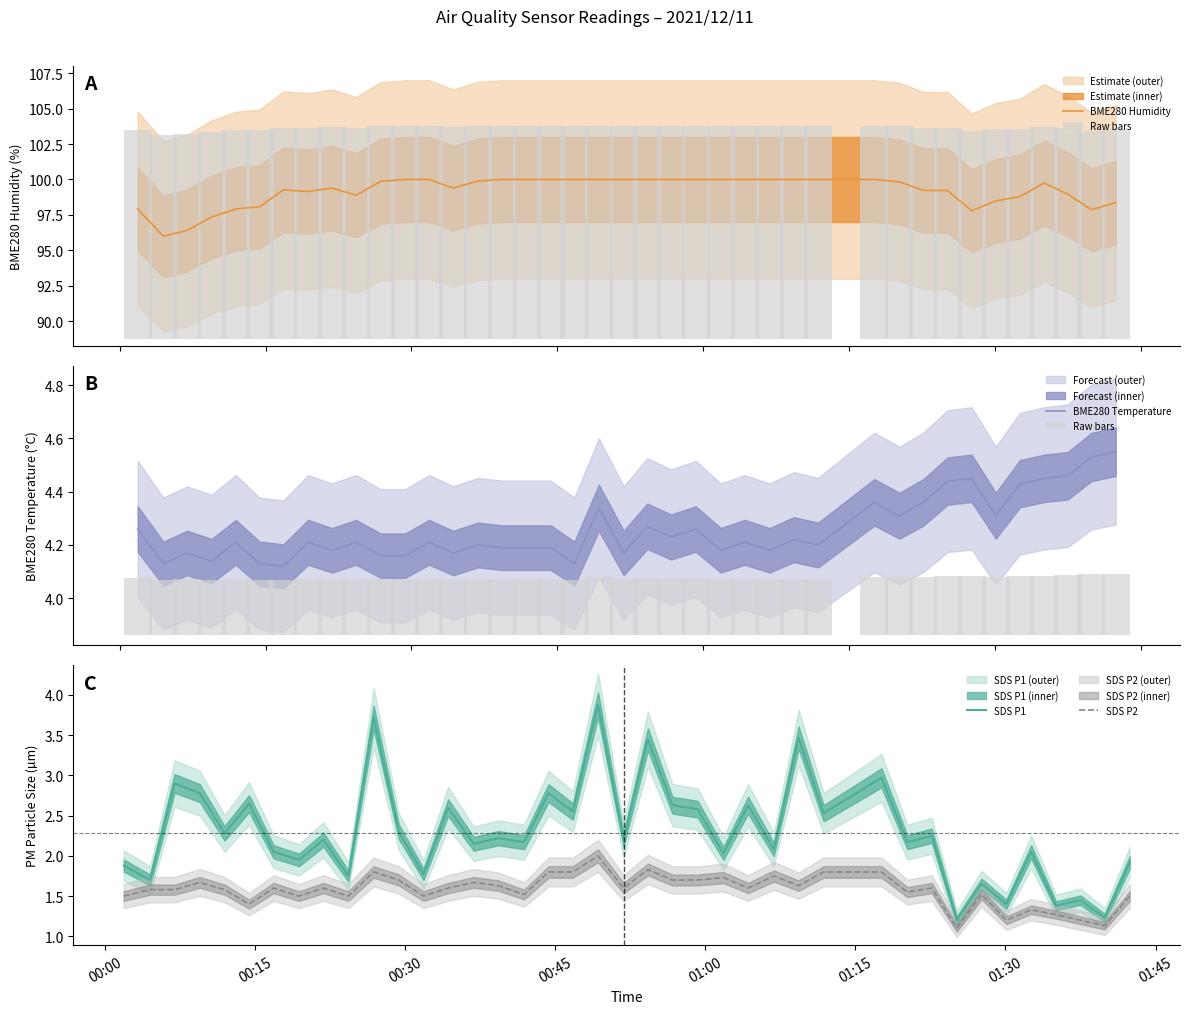

Reading left to right, transcribe all the data shown in this chart.

BME280 Humidity: 97.9	96.0	96.4	97.3	97.9	98.1	99.3	99.2	99.4	98.9	99.9	100.0	100.0	99.4	99.9	100.0	100.0	100.0	100.0	100.0	100.0	100.0	100.0	100.0	100.0	100.0	100.0	100.0	100.0	100.0	99.8	99.2	99.2	97.8	98.5	98.8	99.8	99.0	97.9	98.4
Raw bars: 0.2	0.2	0.2	0.2	0.2	0.2	0.2	0.2	0.2	0.2	0.2	0.2	0.2	0.2	0.2	0.2	0.2	0.2	0.2	0.2	0.2	0.2	0.2	0.2	0.2	0.2	0.2	0.2	0.2	0.2	0.2	0.2	0.2	0.2	0.2	0.2	0.2	0.2	0.2	0.2
BME280 Temperature: 4.3	4.1	4.2	4.1	4.2	4.1	4.1	4.2	4.2	4.2	4.2	4.2	4.2	4.2	4.2	4.2	4.2	4.2	4.1	4.3	4.2	4.3	4.2	4.3	4.2	4.2	4.2	4.2	4.2	4.4	4.3	4.4	4.4	4.5	4.3	4.4	4.5	4.5	4.5	4.5
SDS P1: 1.9	1.7	2.9	2.8	2.3	2.6	2.0	1.9	2.2	1.8	3.7	2.3	1.8	2.6	2.1	2.2	2.2	2.8	2.5	3.9	2.2	3.5	2.6	2.6	2.0	2.6	2.1	3.5	2.5	3.0	2.2	2.2	1.2	1.6	1.4	2.0	1.4	1.4	1.2	1.9
SDS P2: 1.5	1.6	1.6	1.7	1.6	1.4	1.6	1.5	1.6	1.5	1.8	1.7	1.5	1.6	1.7	1.6	1.5	1.8	1.8	2.0	1.6	1.8	1.7	1.7	1.7	1.6	1.8	1.6	1.8	1.8	1.6	1.6	1.1	1.5	1.2	1.3	1.3	1.2	1.1	1.5